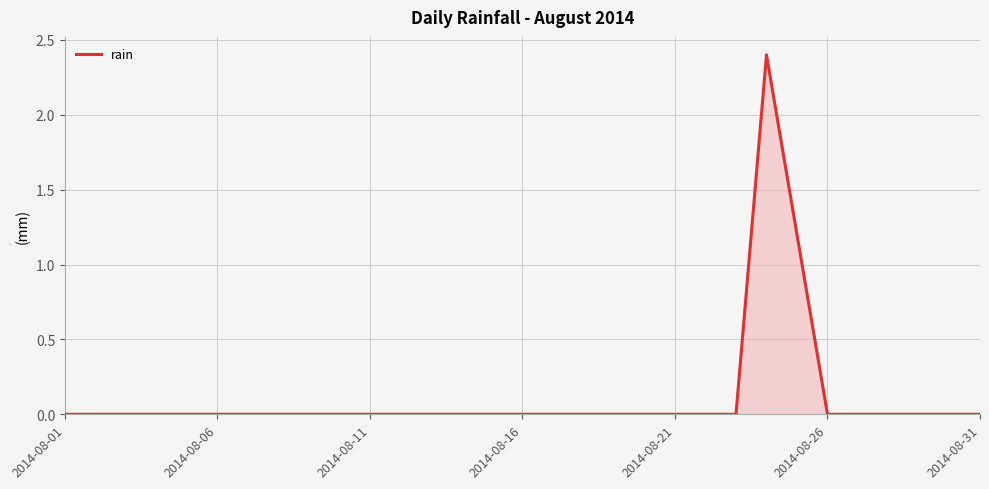

What is the greatest value displayed?

2.4